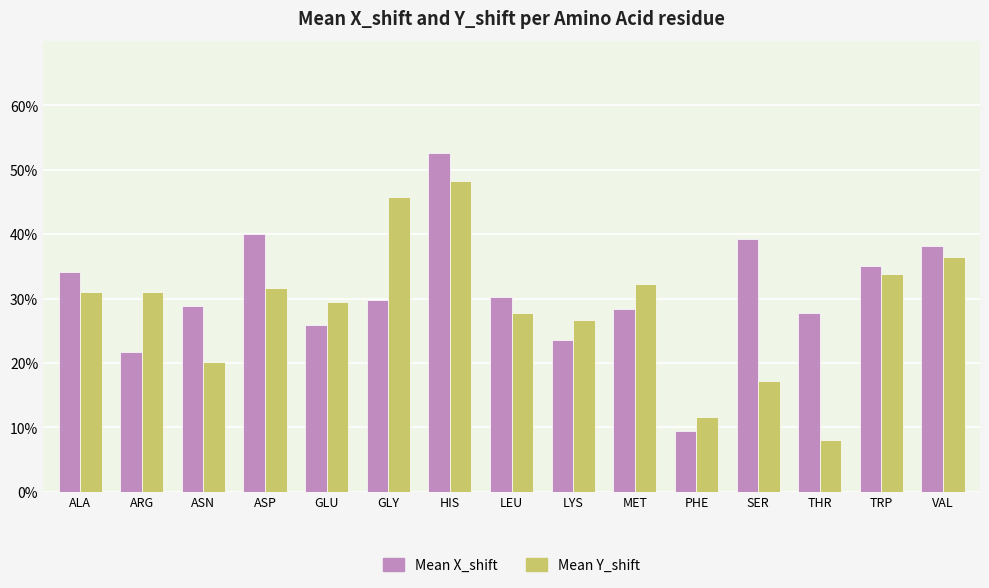

What value does the Mean Y_shift series have at SER?

17.3